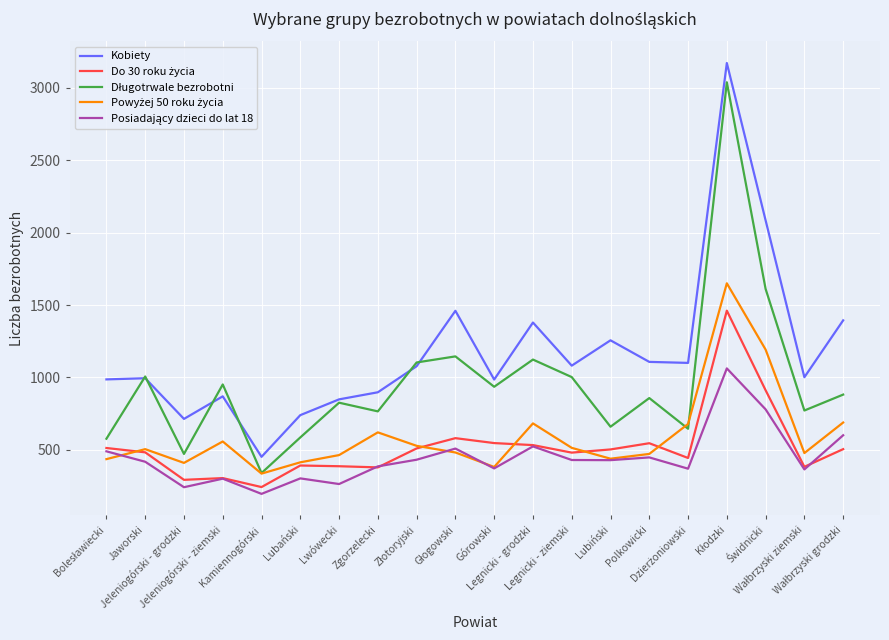

What is the maximum value shown in the chart?

3172